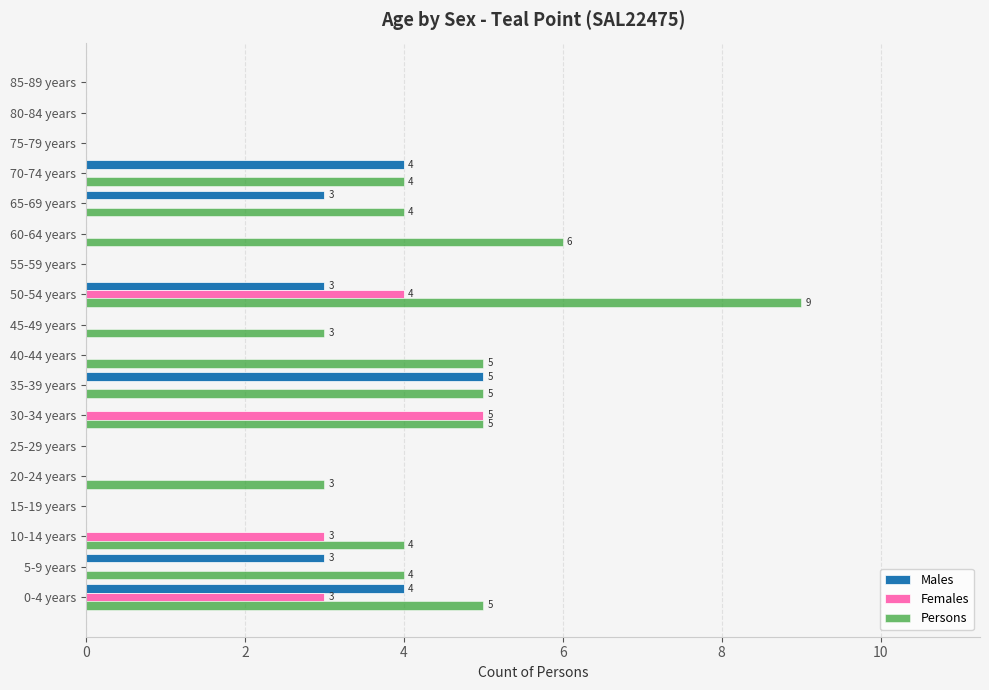

What is the total value across all series at 40-44 years?

5